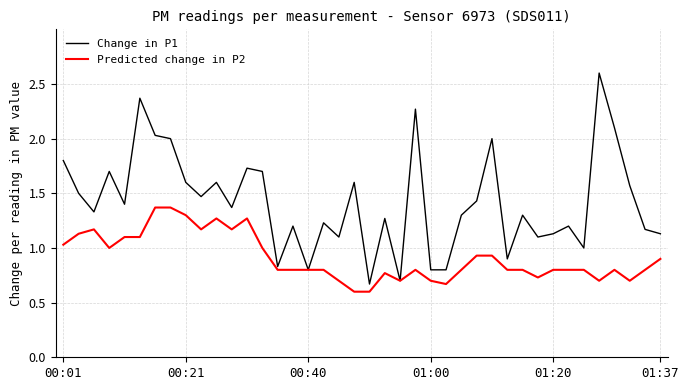

Rank the series by their average value, from highest to lowest.

Change in P1, Predicted change in P2